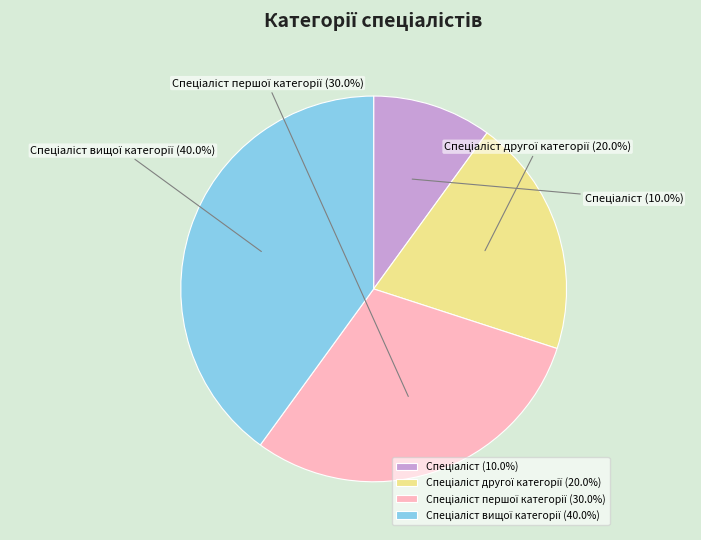

To the nearest percent, what is the difference between the largest and smallest slice percentages?

30%